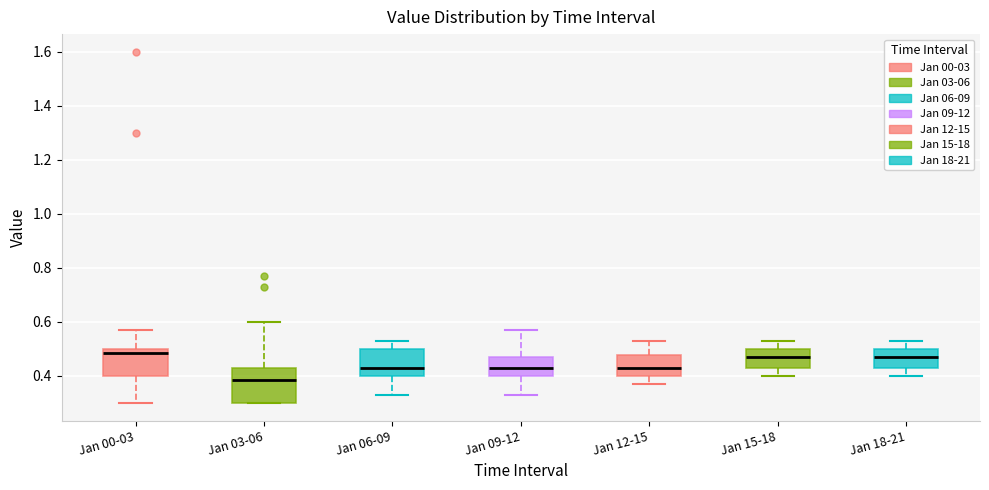

Where does the lower whisker of the box for Jan 09-12 end on the y-axis? The values are not printed on the chart, so give them approximately, as read against the axis.

0.34